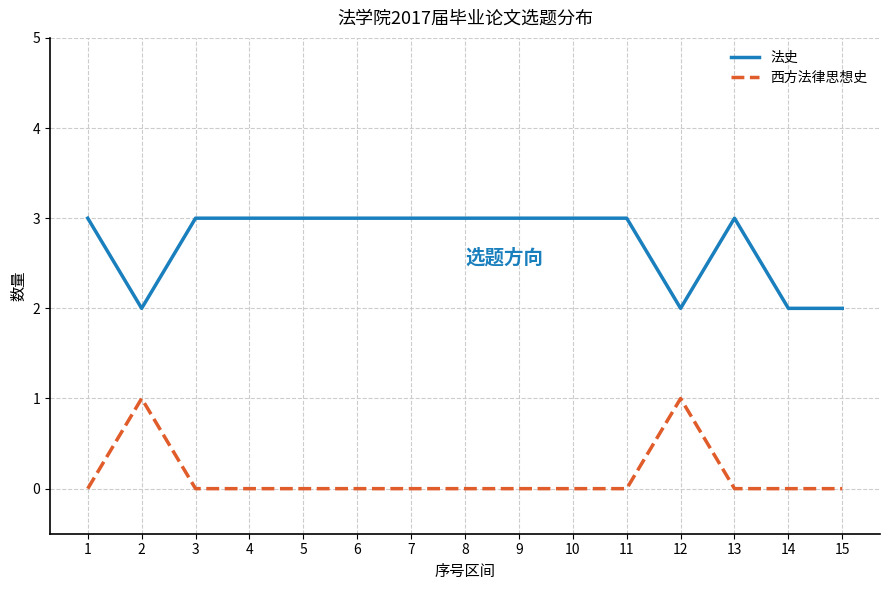

True or false: 法史 and 西方法律思想史 cross at least once.

False